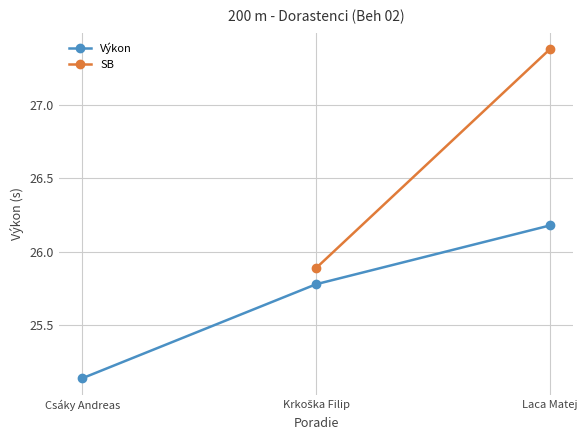

At which label does SB first exceed 25?

Krkoška Filip